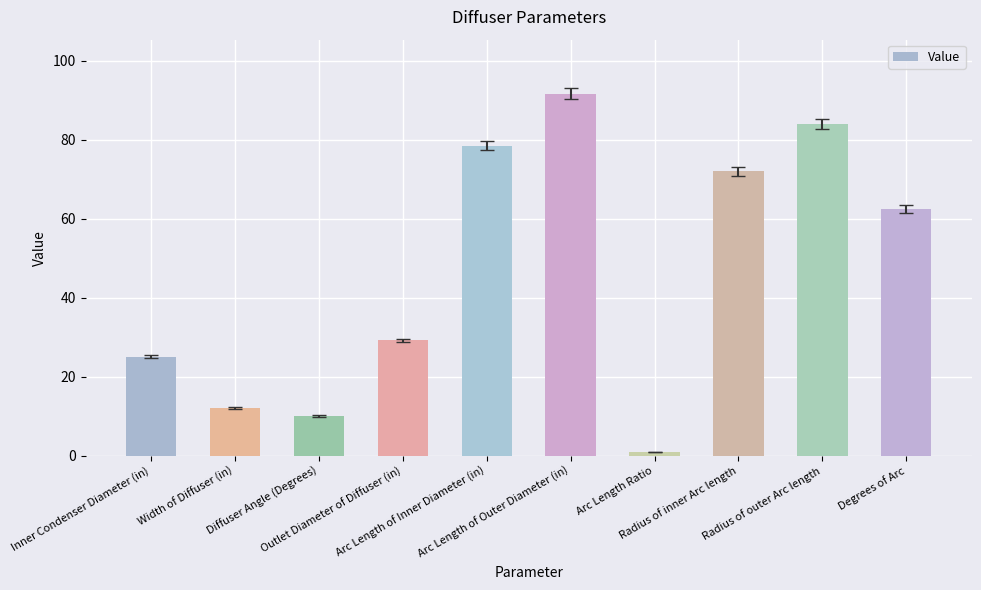

Which category has the highest value across all series?

Arc Length of Outer Diameter (in)